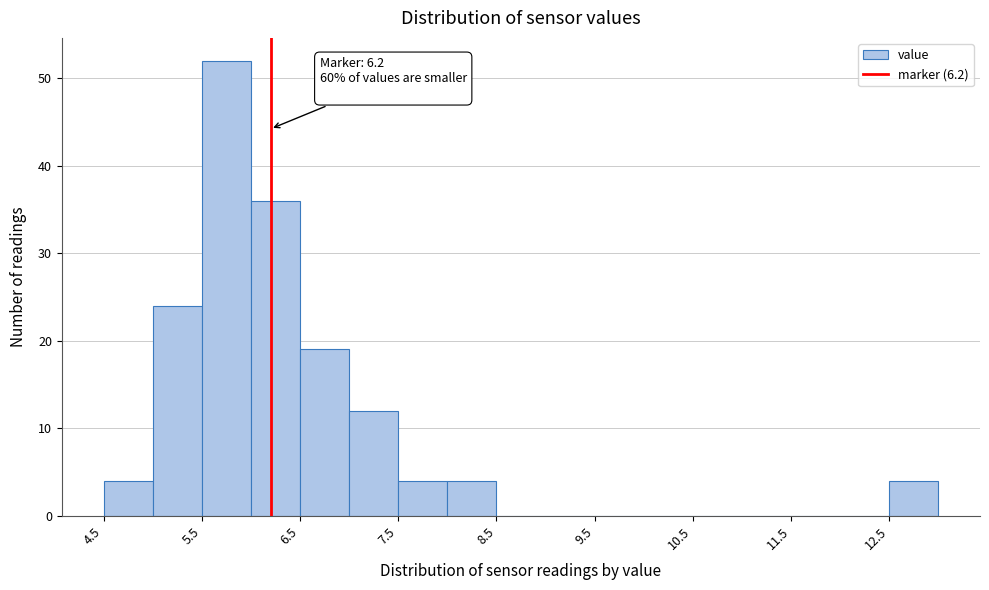

Which range on the x-axis has the tallest bar?

5.5 to 6.0